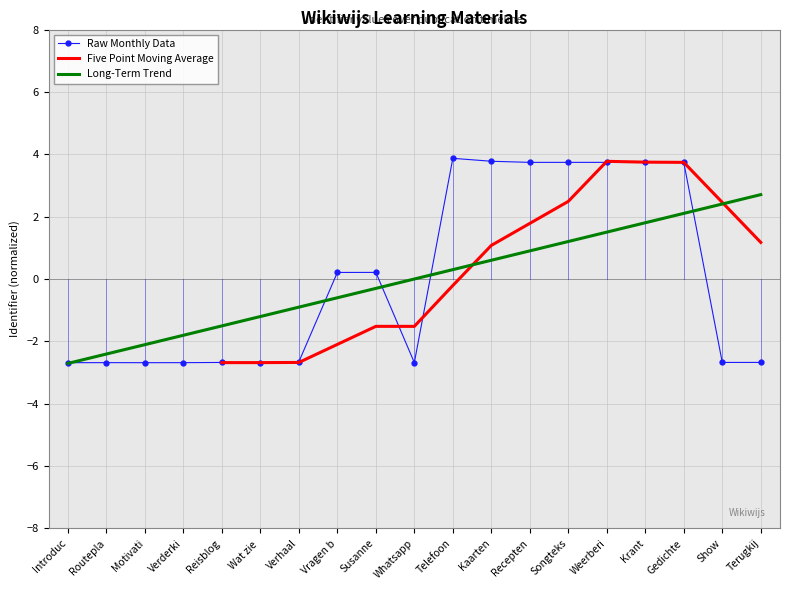

At how many categories does at least one series exceed 0?

12